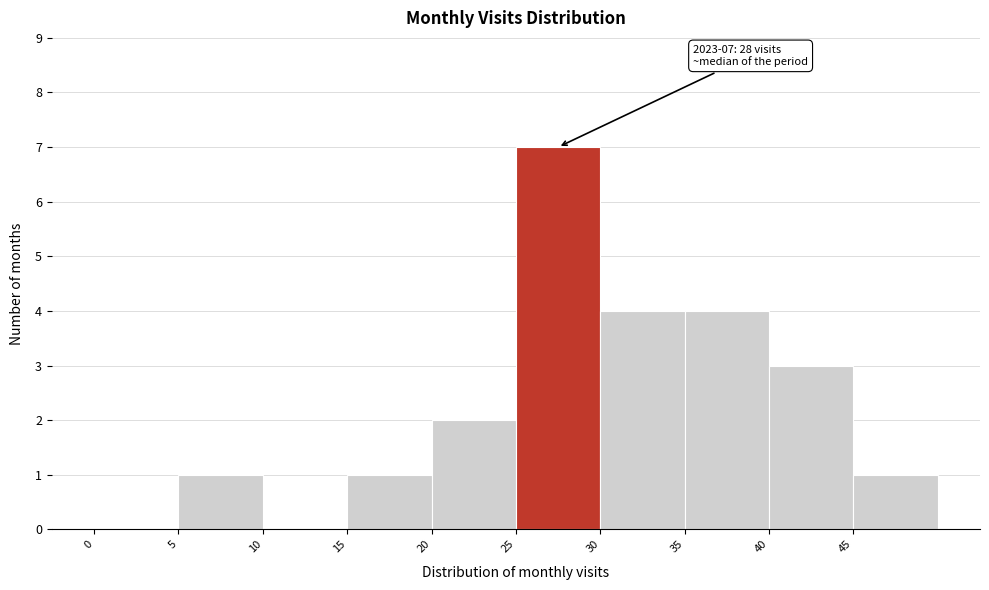

Which range on the x-axis has the tallest bar?

25 to 30